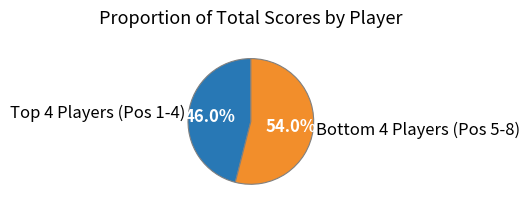

How many slices are in this pie chart?

2